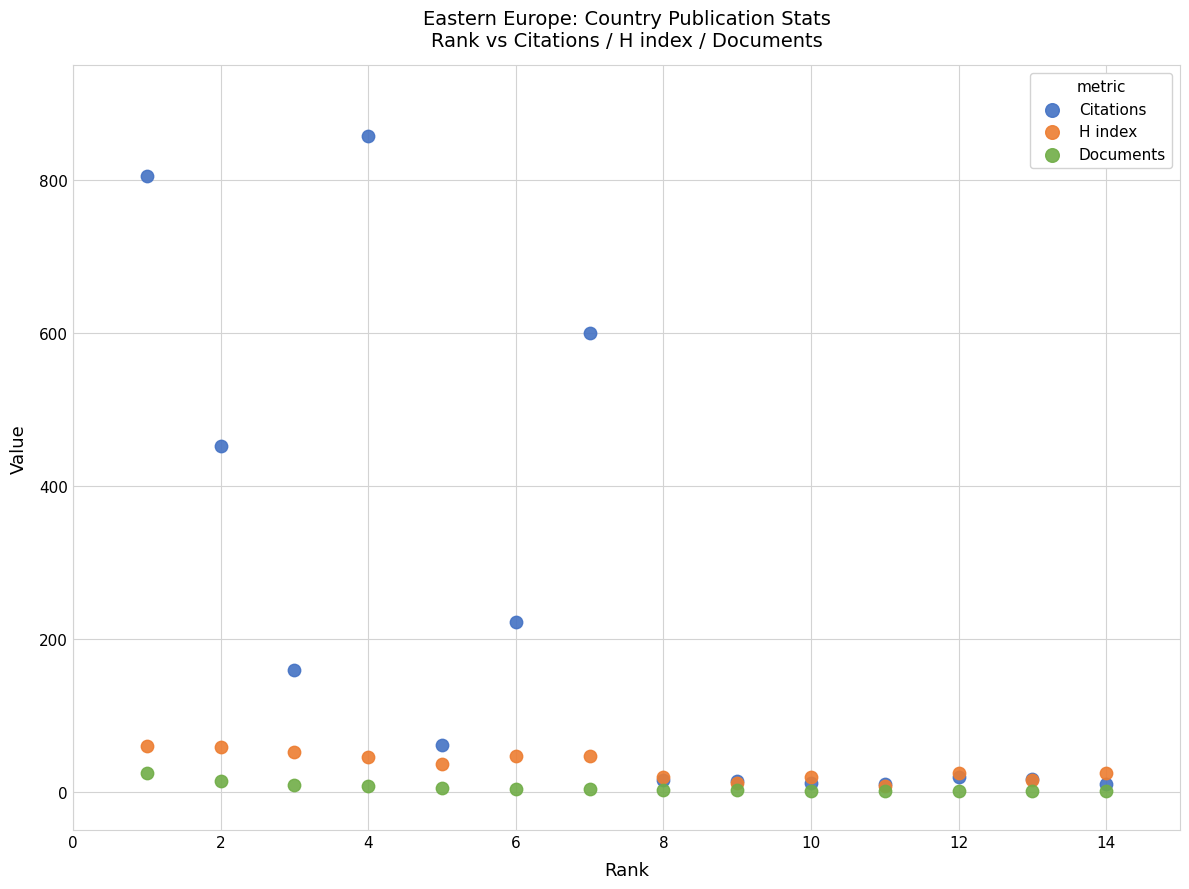

Which series has the widest spread of Y values?

Citations